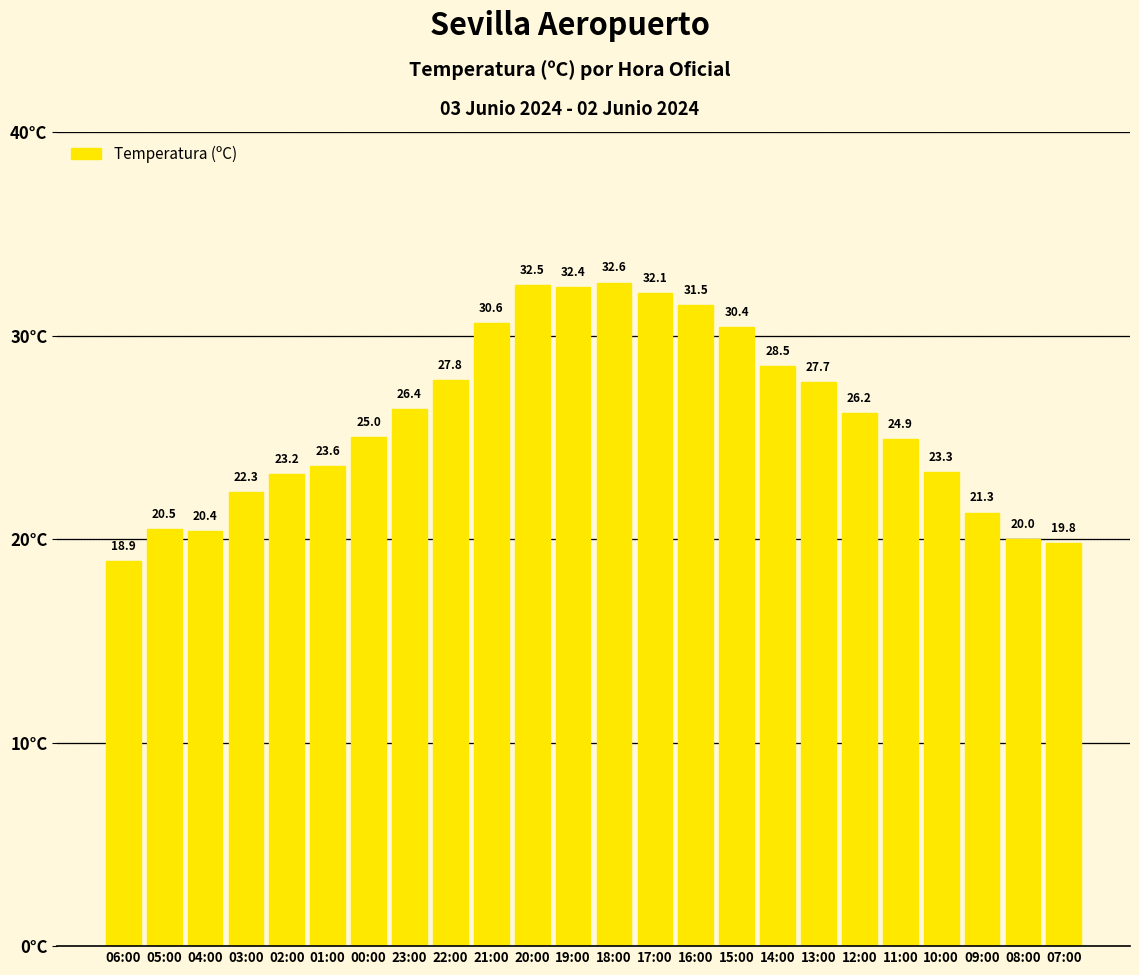

The value at 12:00 is 26.2. True or false?

True